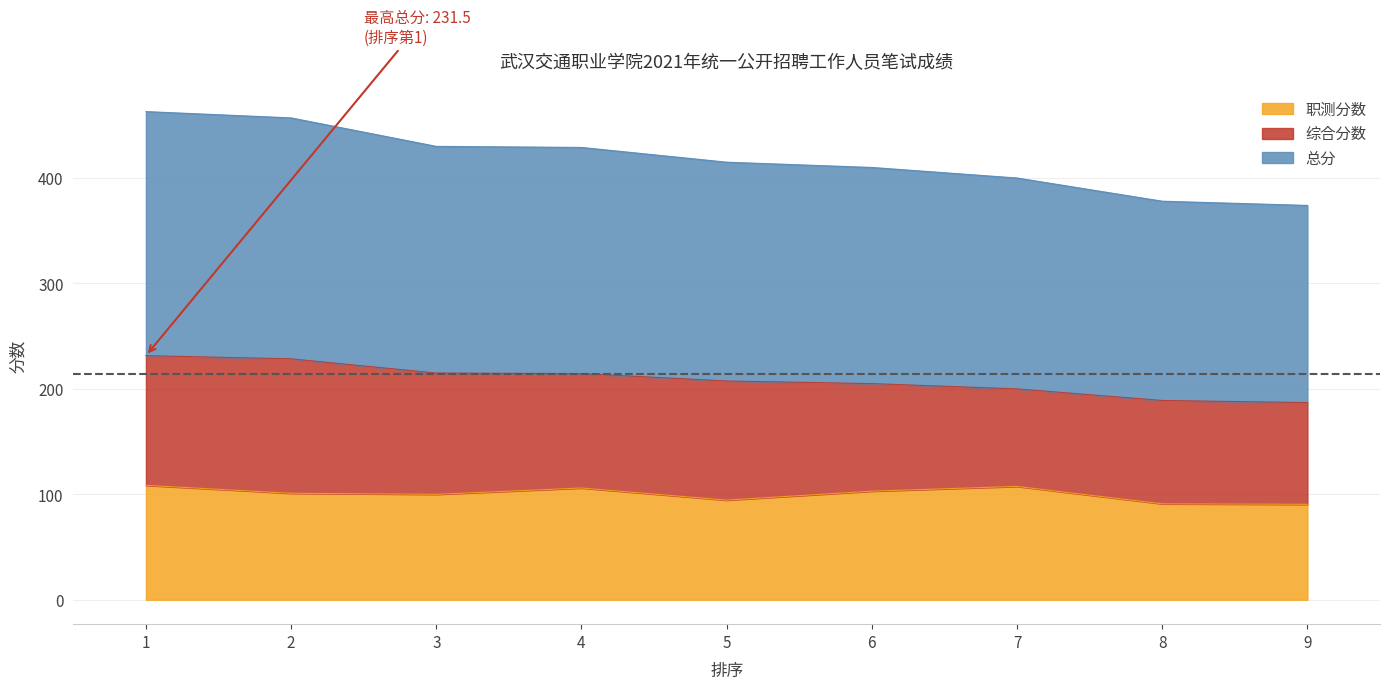

Does the chart have visible grid lines?

Yes